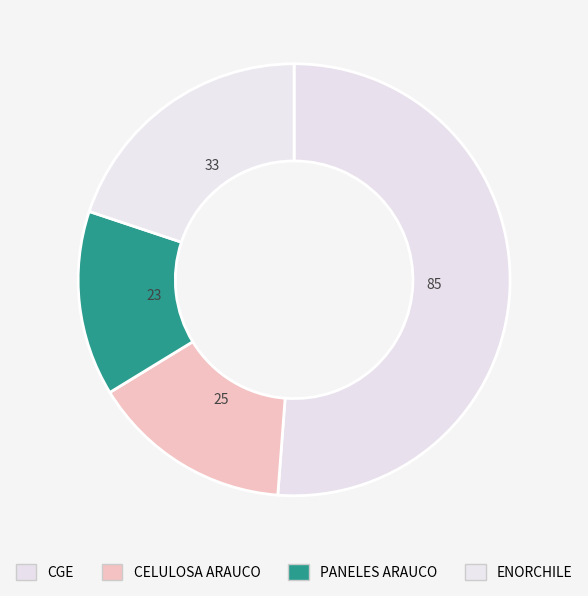

What percentage is the ENORCHILE slice, to the nearest percent?

20%